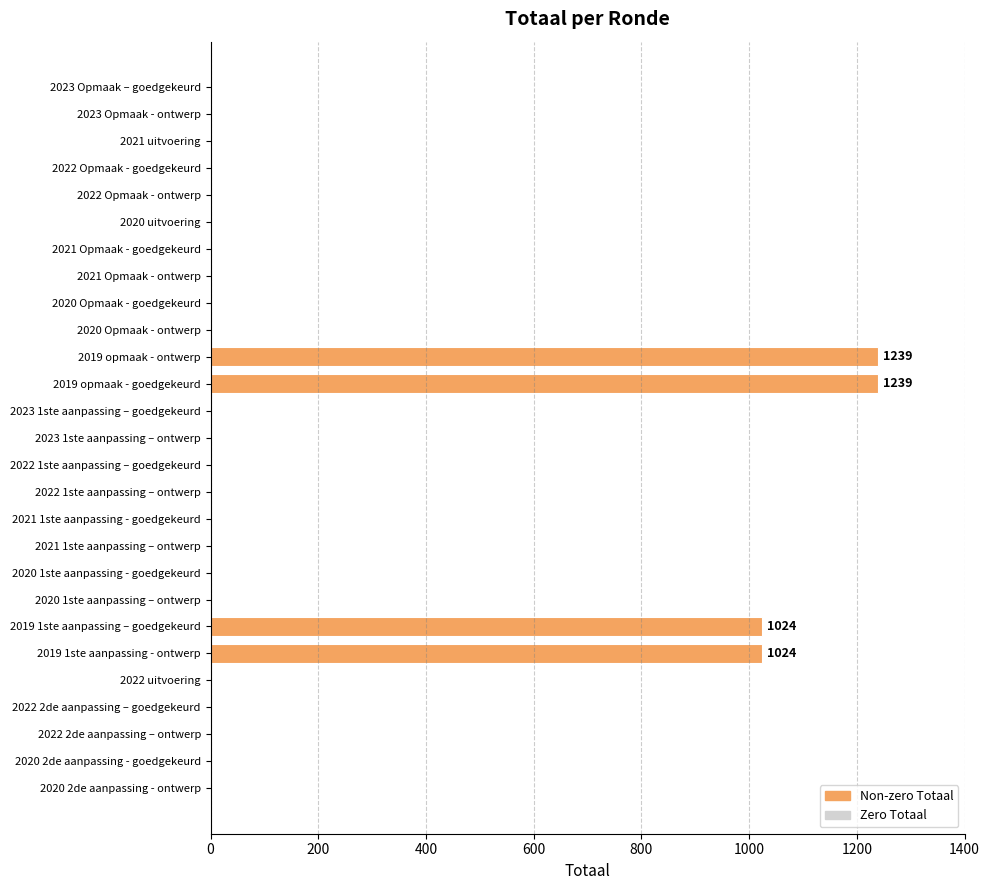

Reading top to bottom, transcribe all the data shown in this chart.

2023 Opmaak – goedgekeurd=0	2023 Opmaak - ontwerp=0	2021 uitvoering=0	2022 Opmaak - goedgekeurd=0	2022 Opmaak - ontwerp=0	2020 uitvoering=0	2021 Opmaak - goedgekeurd=0	2021 Opmaak - ontwerp=0	2020 Opmaak - goedgekeurd=0	2020 Opmaak - ontwerp=0	2019 opmaak - ontwerp=1239	2019 opmaak - goedgekeurd=1239	2023 1ste aanpassing – goedgekeurd=0	2023 1ste aanpassing – ontwerp=0	2022 1ste aanpassing – goedgekeurd=0	2022 1ste aanpassing – ontwerp=0	2021 1ste aanpassing - goedgekeurd=0	2021 1ste aanpassing – ontwerp=0	2020 1ste aanpassing - goedgekeurd=0	2020 1ste aanpassing – ontwerp=0	2019 1ste aanpassing – goedgekeurd=1024	2019 1ste aanpassing - ontwerp=1024	2022 uitvoering=0	2022 2de aanpassing – goedgekeurd=0	2022 2de aanpassing – ontwerp=0	2020 2de aanpassing - goedgekeurd=0	2020 2de aanpassing - ontwerp=0